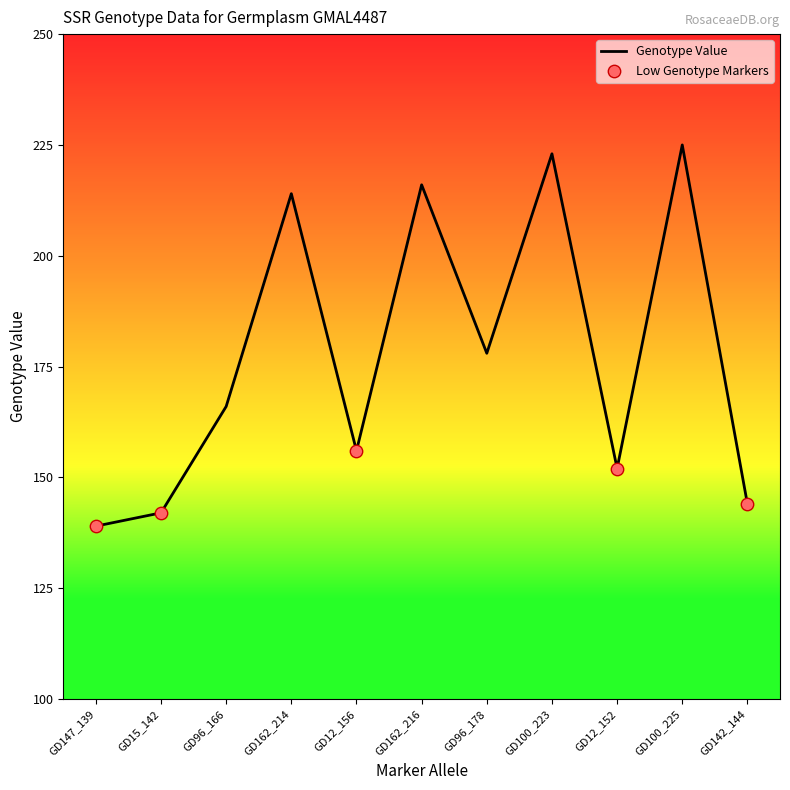

What is the change in value from GD15_142 to GD12_152?

+10